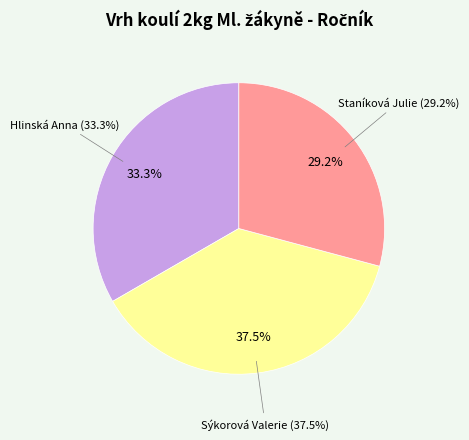

How much of the chart is everything except Sýkorová Valerie?

62.5%